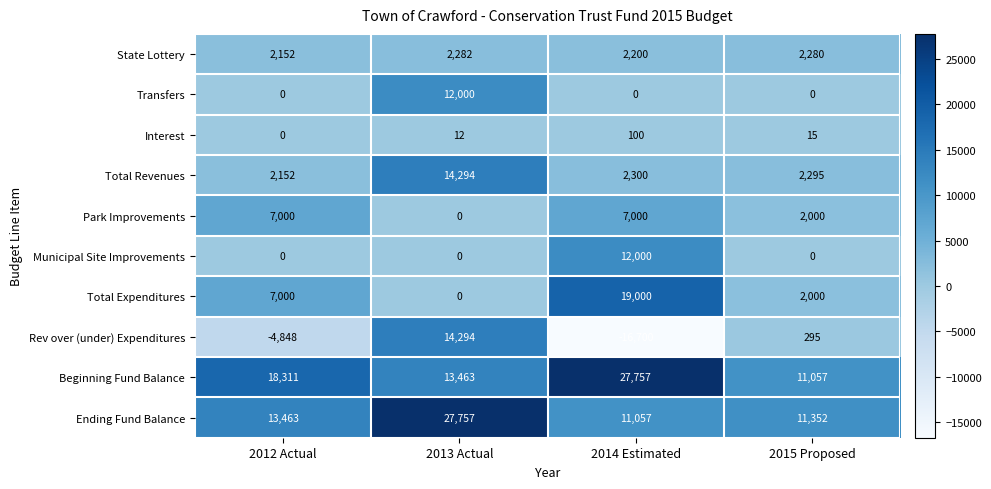

Where is Ending Fund Balance nearest to the value 19407?

2012 Actual